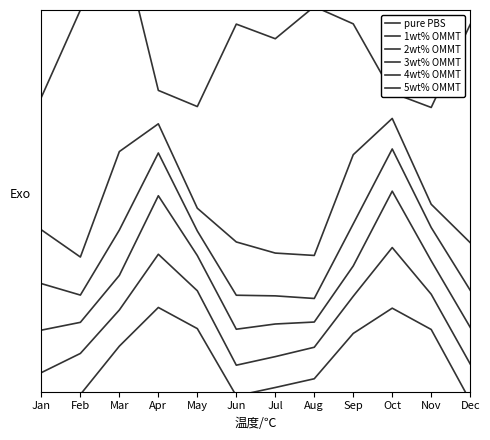

Reading left to right, transcribe all the data shown in this chart.

pure PBS: 7.1	9.0	10.7	7.3	6.9	8.7	8.4	9.1	8.7	7.2	6.9	8.7
1wt% OMMT: 4.3	3.7	6.0	6.6	4.7	4.0	3.8	3.7	5.9	6.7	4.8	4.0
2wt% OMMT: 3.1	2.9	4.3	5.9	4.3	2.9	2.9	2.8	4.4	6.0	4.3	3.0
3wt% OMMT: 2.1	2.3	3.3	5.0	3.7	2.1	2.3	2.3	3.5	5.1	3.6	2.2
4wt% OMMT: 1.2	1.6	2.6	3.8	3.0	1.4	1.6	1.8	2.9	3.9	2.9	1.4
5wt% OMMT: 0.4	0.7	1.8	2.6	2.2	0.7	0.9	1.1	2.1	2.6	2.1	0.6